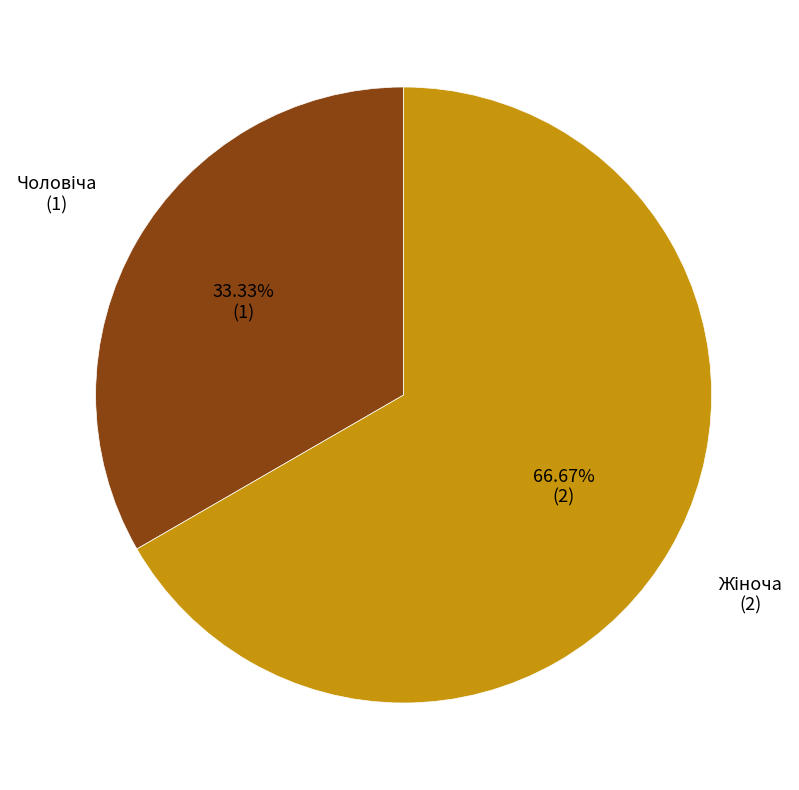

Is there any slice that represents more than half of the pie?

Yes